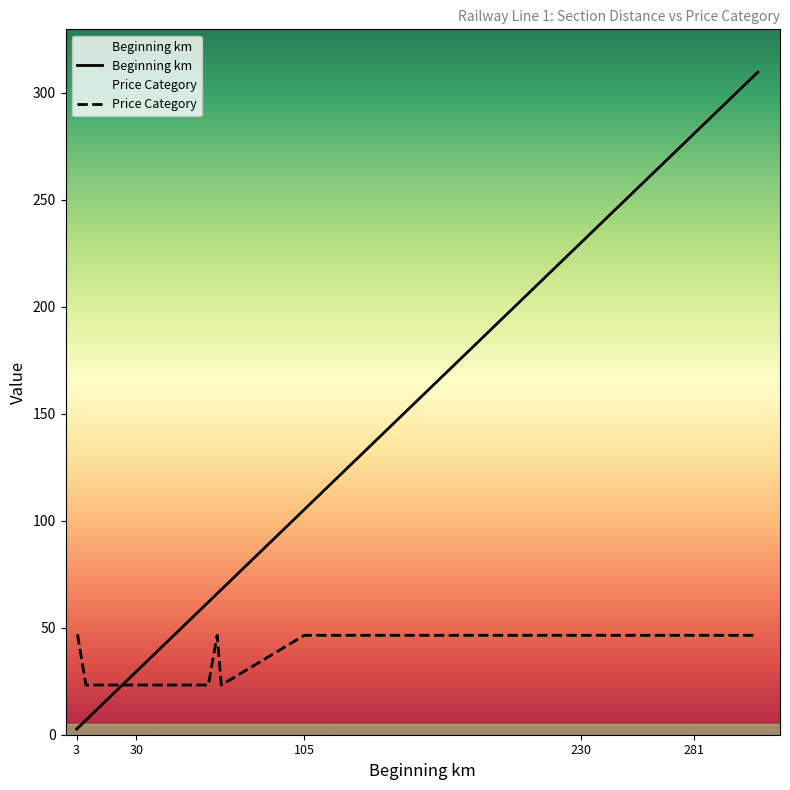

What is the spread (max minus min) of values at R?

227.8